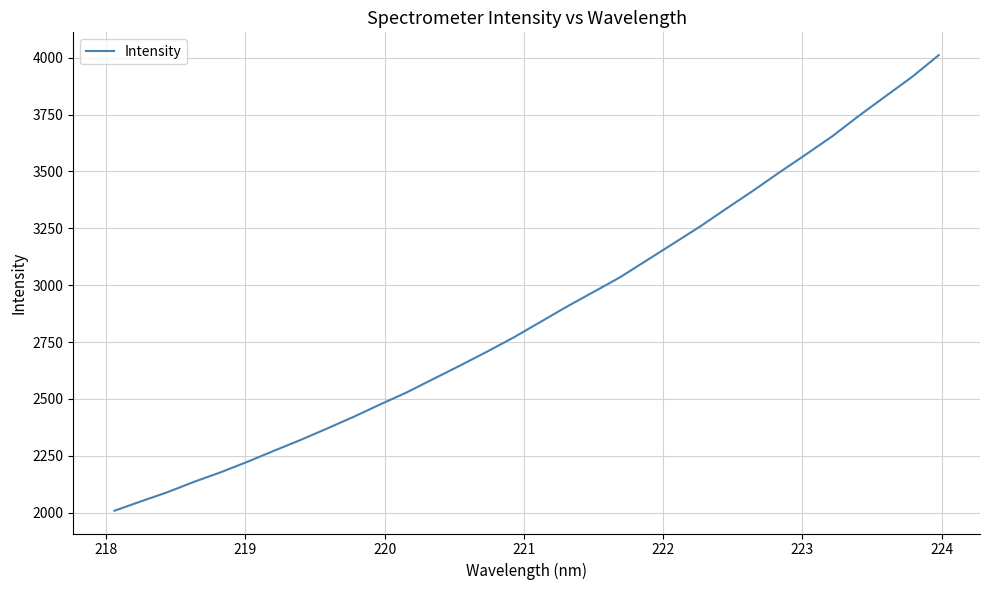

What is the difference between the maximum and minimum values?

2002.8